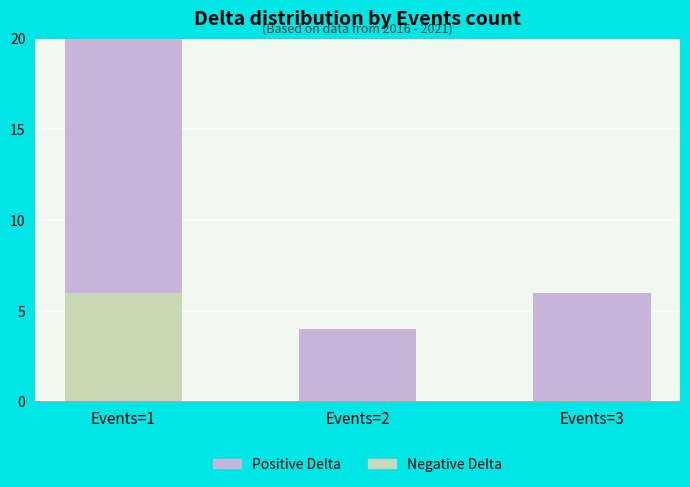

List the series in order of their peak value, highest first.

Positive Delta, Negative Delta